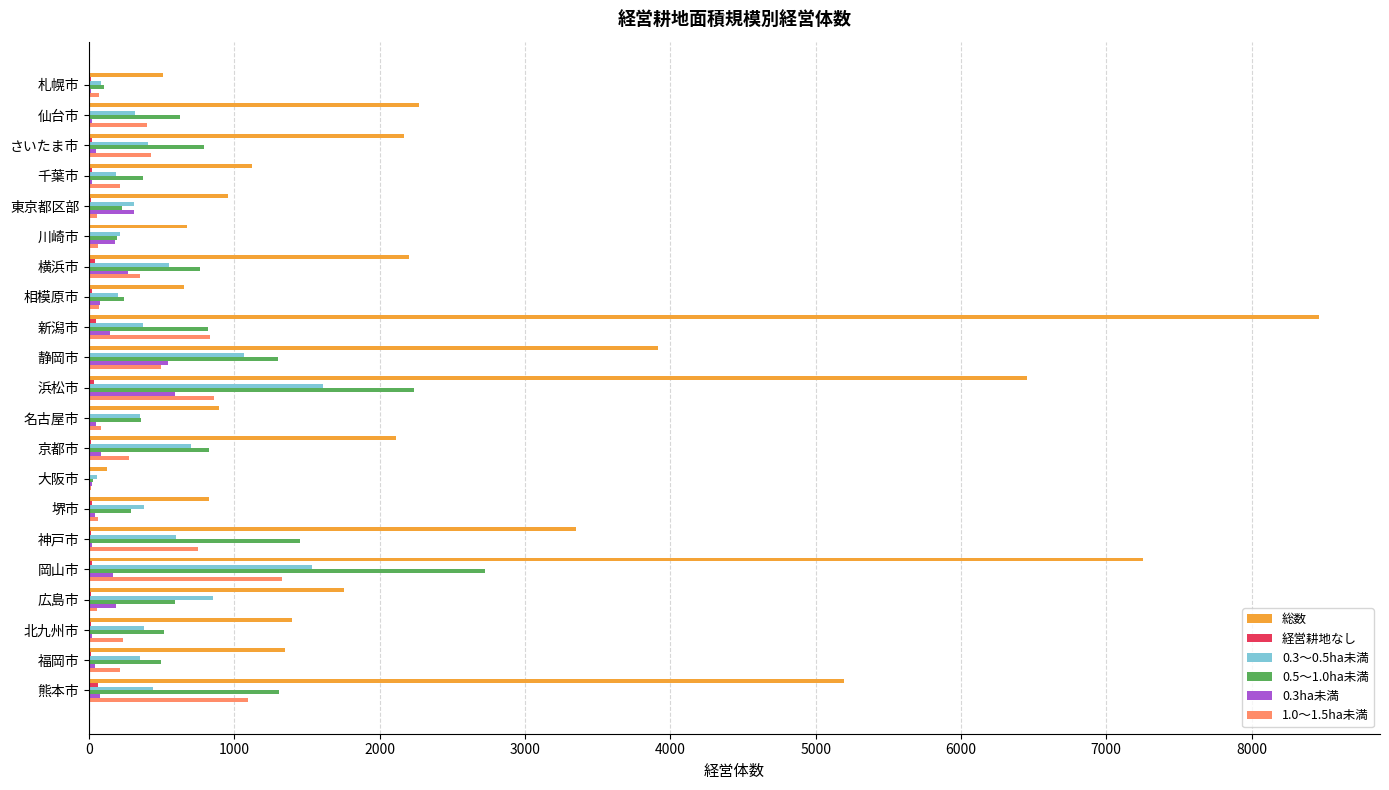

Which series changed the most between 千葉市 and 神戸市?

総数